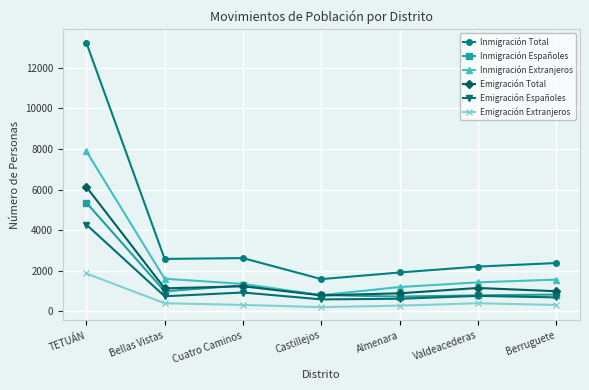

Is it true that Emigración Total equals 346 at Almenara?

False